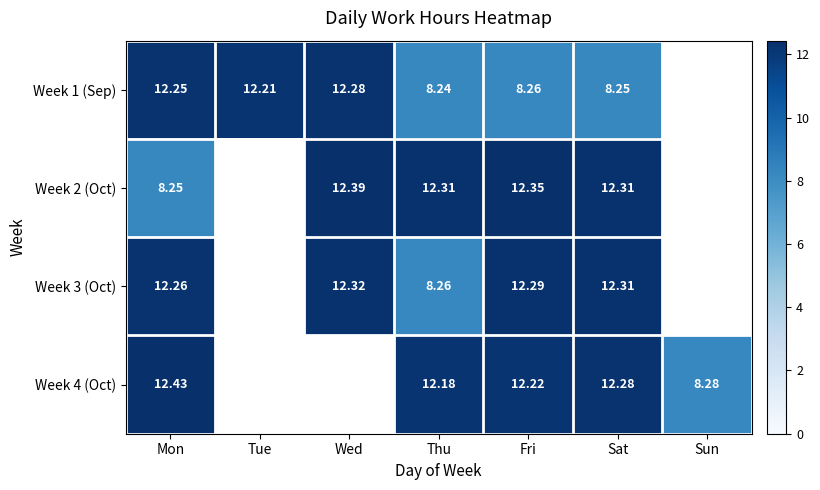

Is the value of Week 4 (Oct) at Sun greater than the value of Week 1 (Sep) at Tue?

No